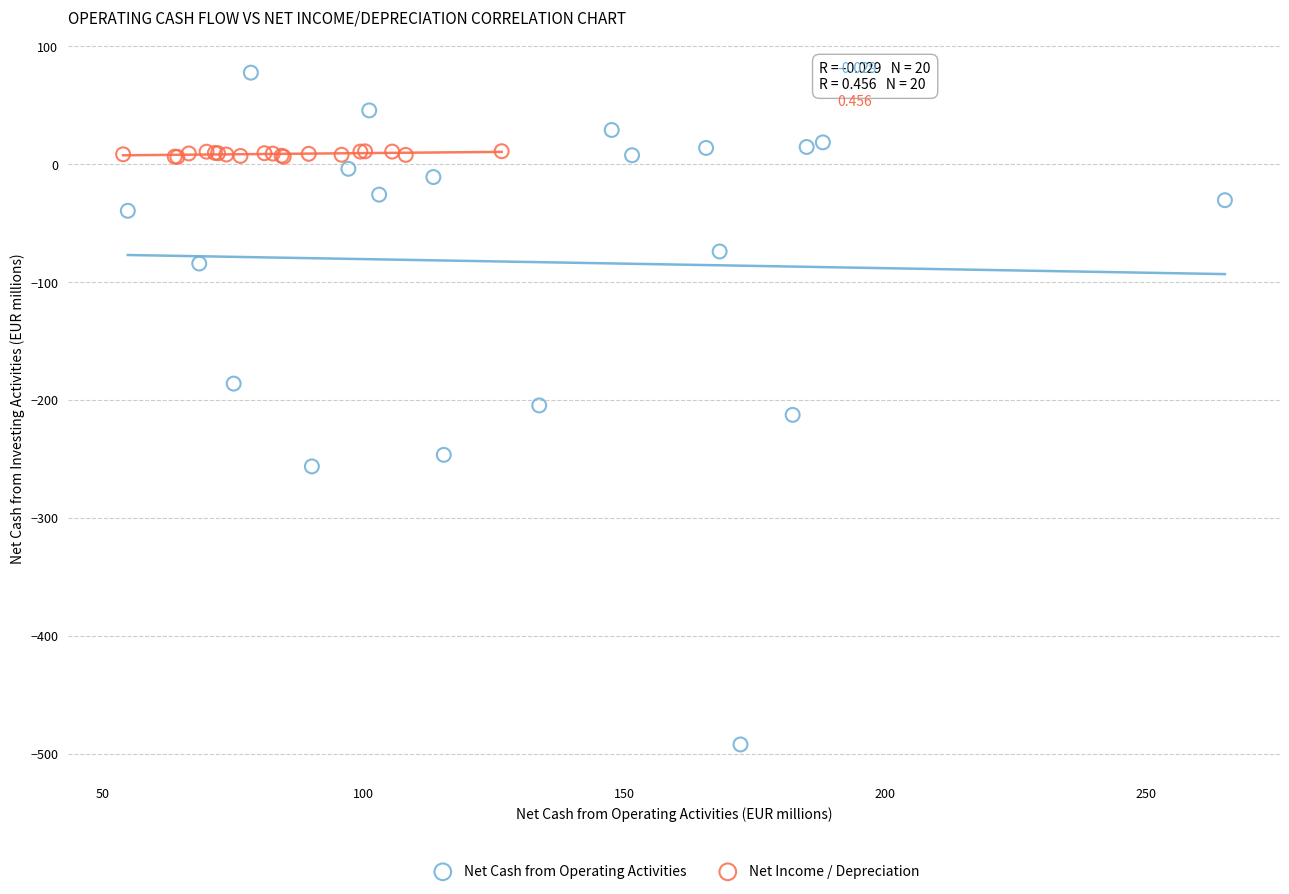

Which series has the widest spread of Y values?

Net Cash from Operating Activities